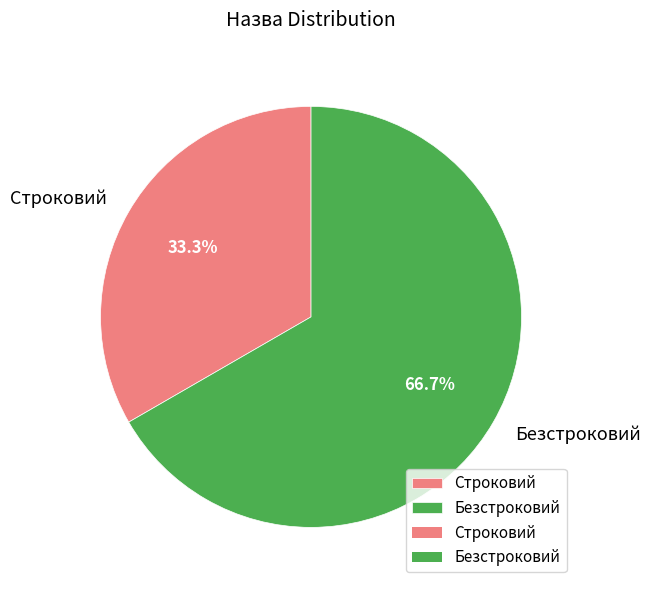

Rank the categories by value from lowest to highest.

Строковий, Безстроковий